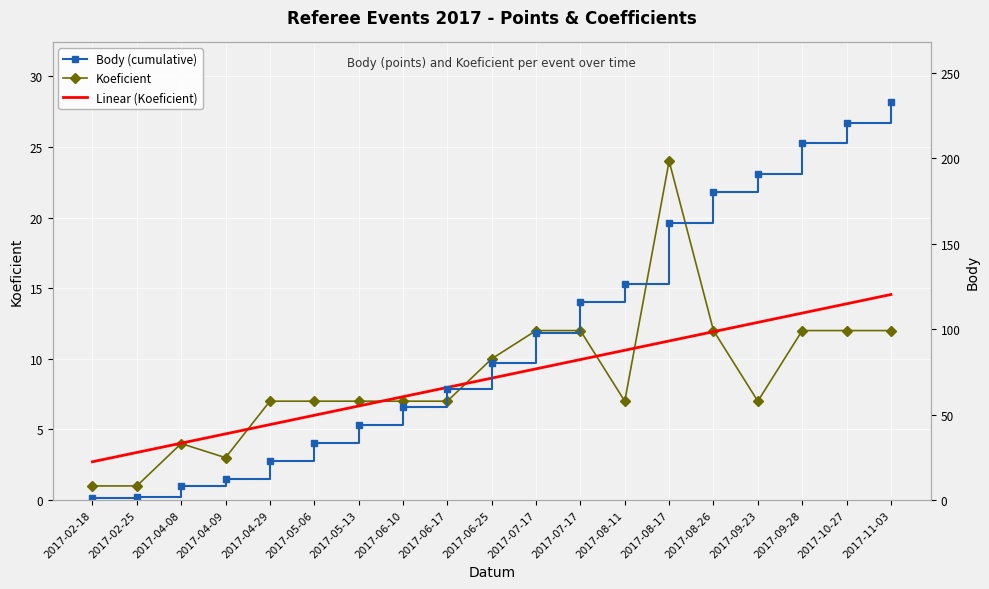

What is the average value of the Body (cumulative) series?

97.9